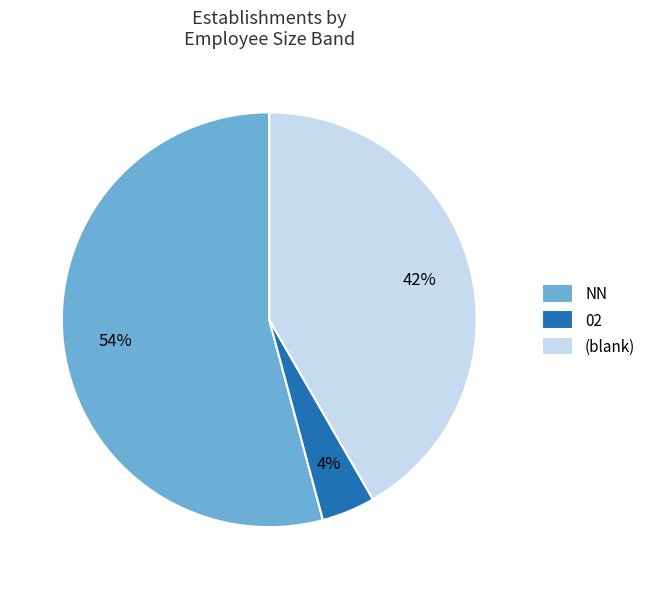

What percentage is the 02 slice, to the nearest percent?

4%